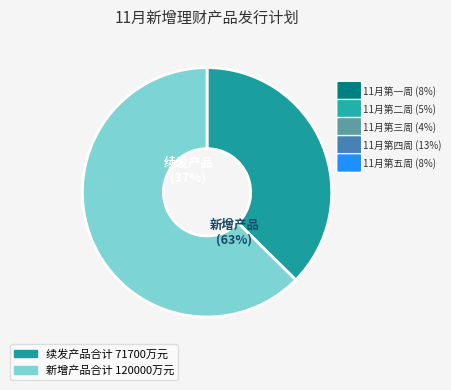

Is it true that 11月第五周 is 8% of the pie?

False